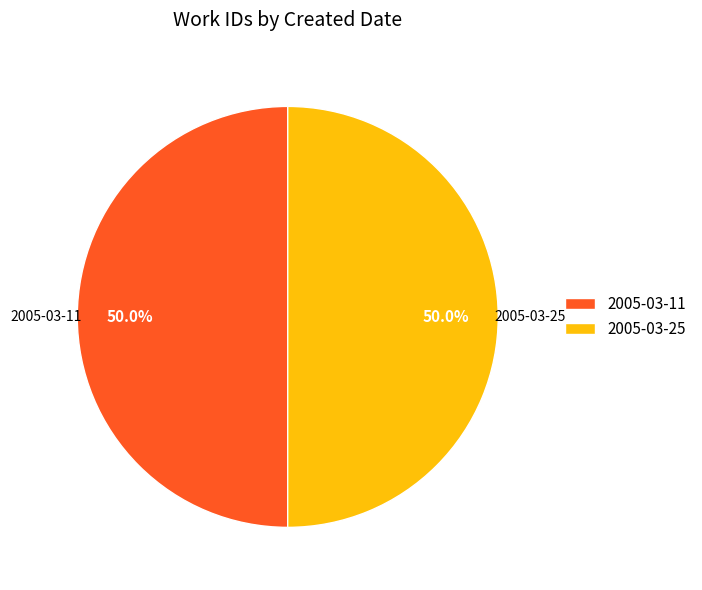

Approximately how many times larger is the value at 2005-03-25 compared to 2005-03-11?

1.0